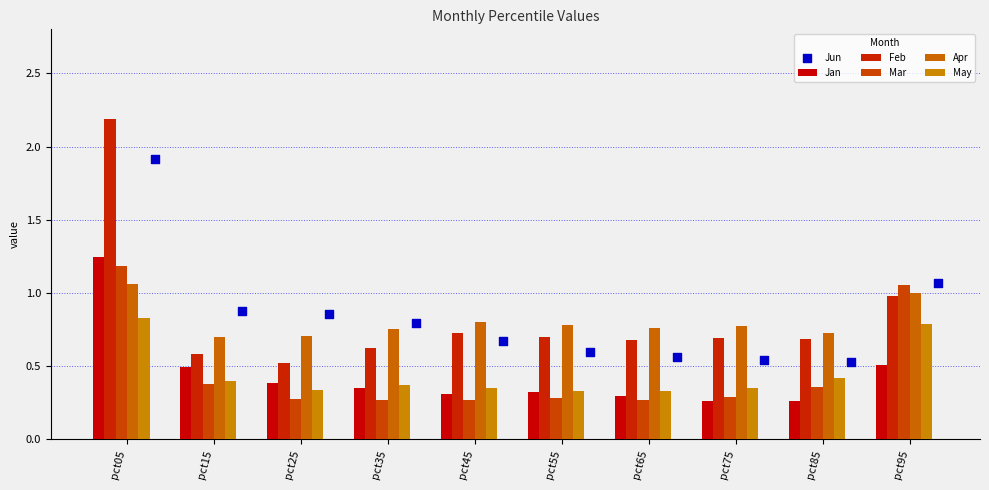

Is the value of Mar at pct25 greater than the value of Feb at pct95?

No